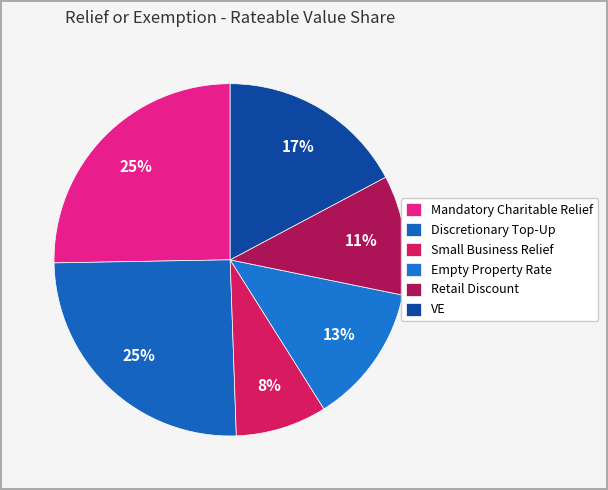

How many slices are in this pie chart?

6